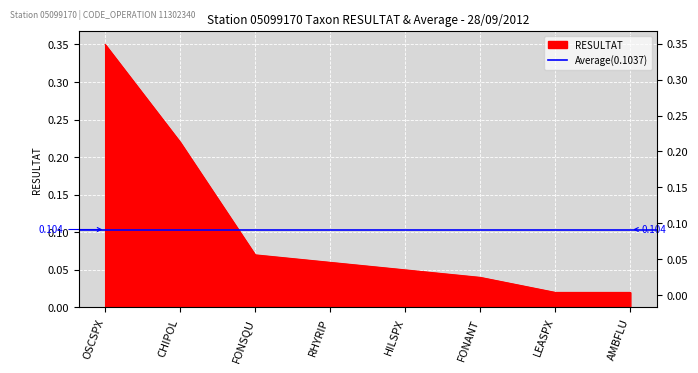

Reading left to right, what are all the values shown in this chart?

0.3	0.2	0.1	0.1	0.1	0.0	0.0	0.0